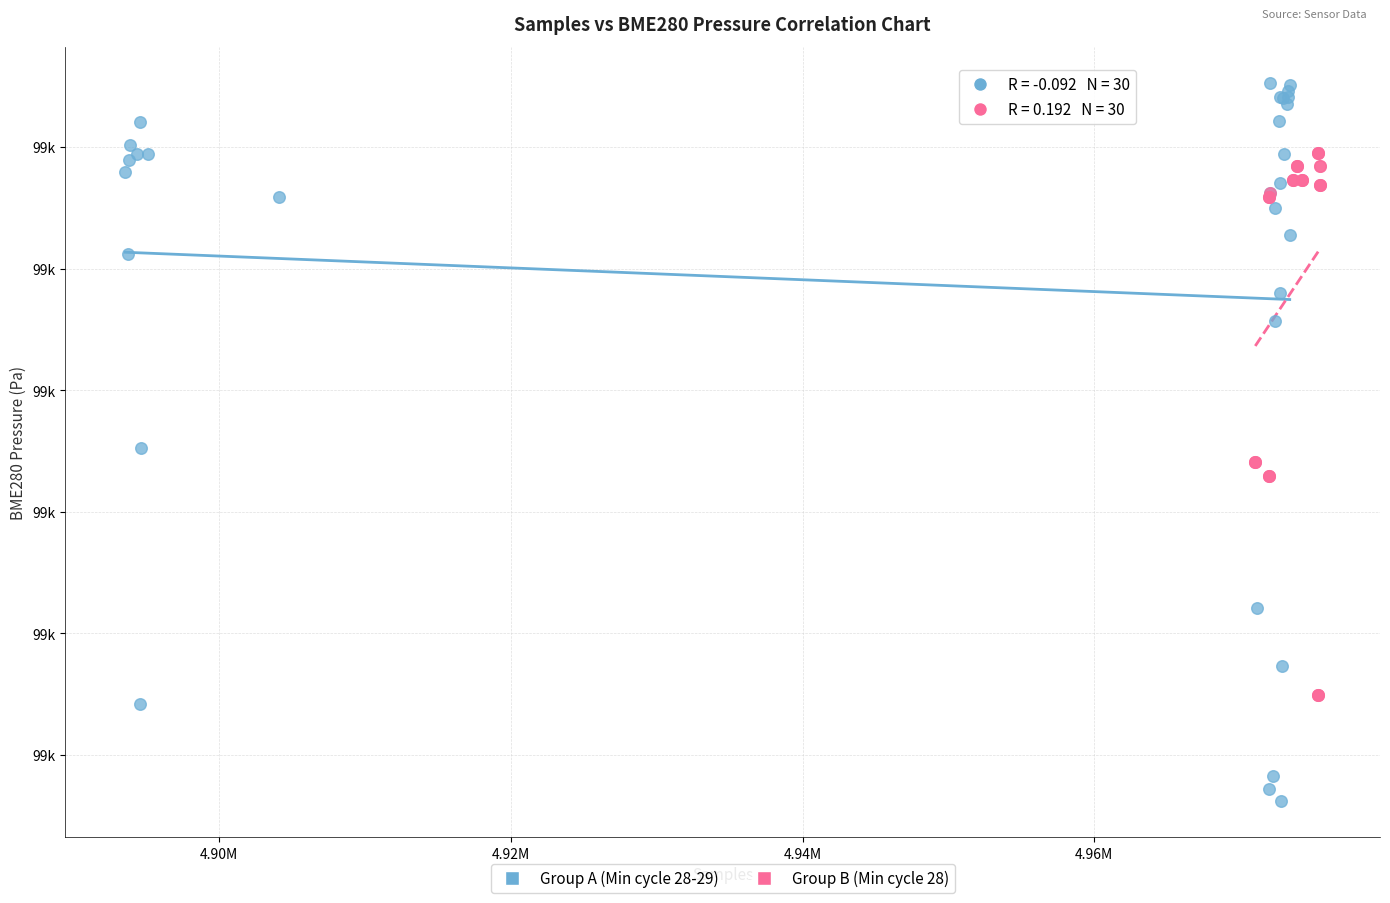

Which series contains the lowest Y value?

Group A (Min cycle 28-29)